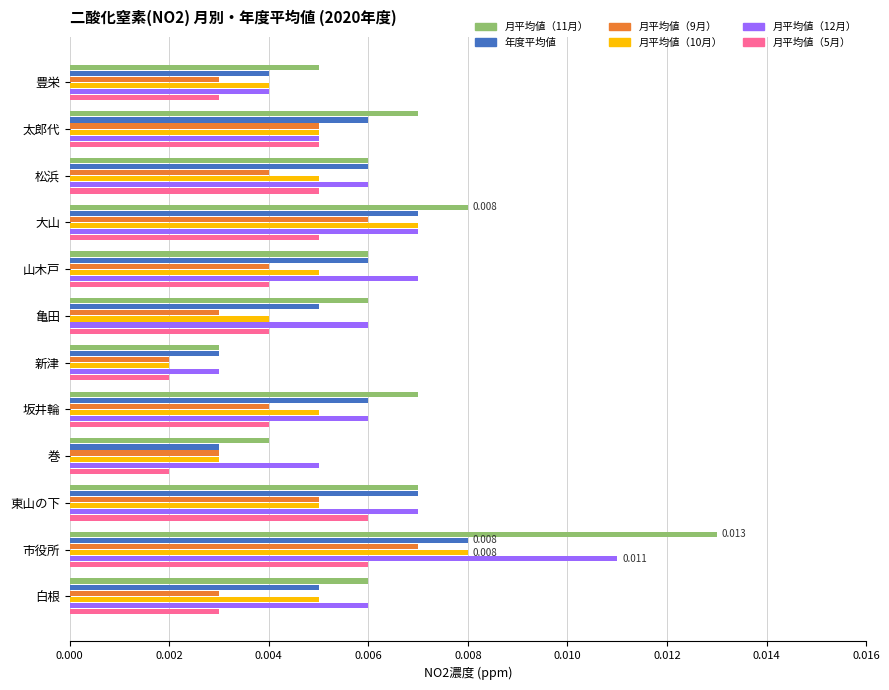

Count the 月平均値（5月） values in the range 0 to 1.

12